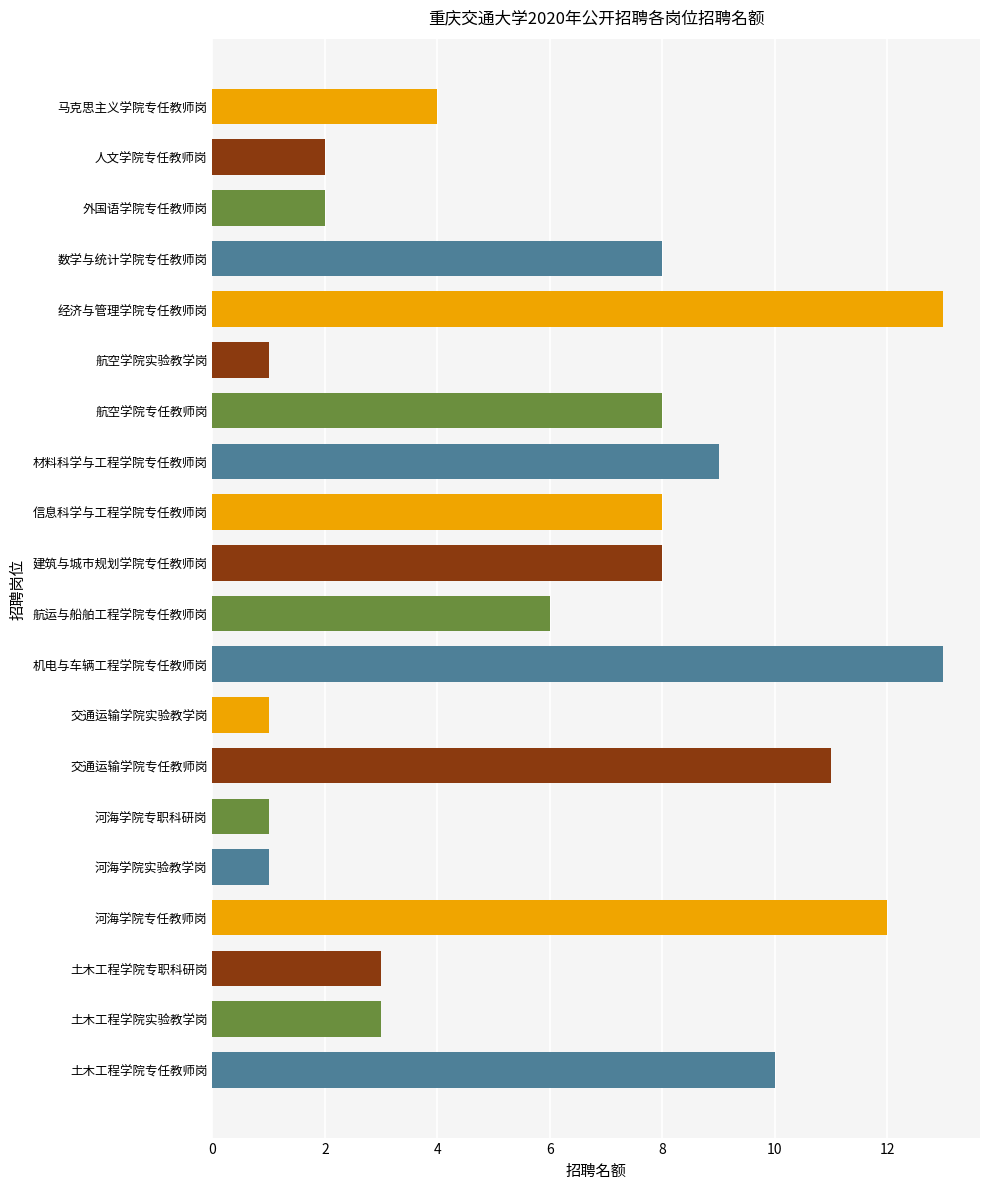

The chart shows a value of 10 at 航空学院专任教师岗. True or false?

False